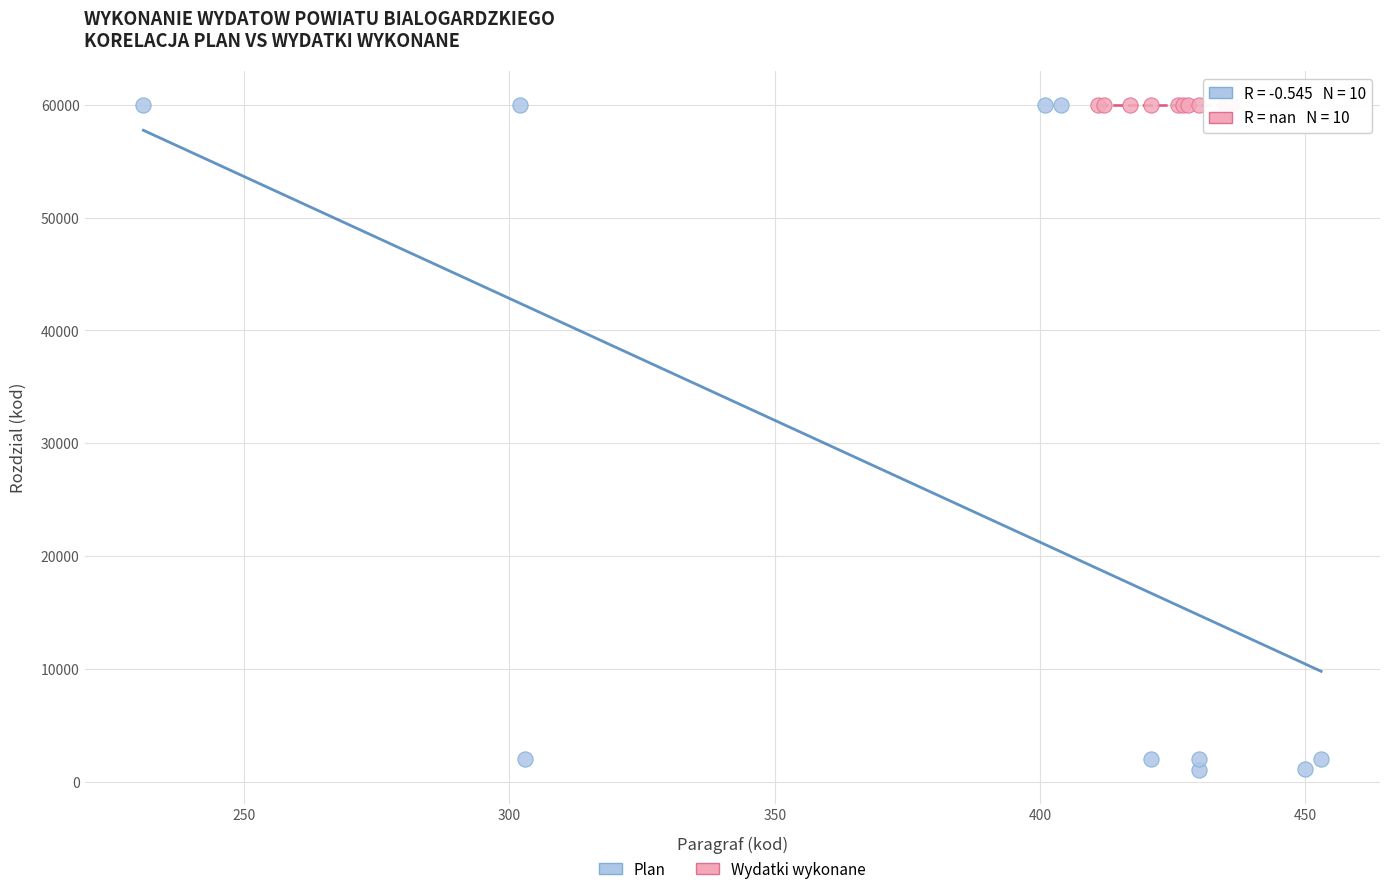

Which series reaches the minimum Y coordinate?

Plan